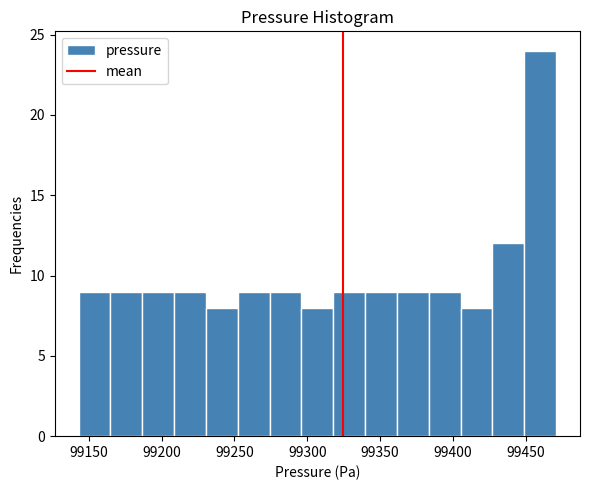

Reading left to right, list every bar in this chart as the range it spans on the x-axis followed by its height. Neither the bar edges nor the heights are printed on the chart, so give them approximately, as read against the axes.

99145 to 99165: 9
99165 to 99185: 9
99185 to 99210: 9
99210 to 99230: 9
99230 to 99250: 8
99250 to 99275: 9
99275 to 99295: 9
99295 to 99320: 8
99320 to 99340: 9
99340 to 99360: 9
99360 to 99385: 9
99385 to 99405: 9
99405 to 99425: 8
99425 to 99450: 12
99450 to 99470: 24